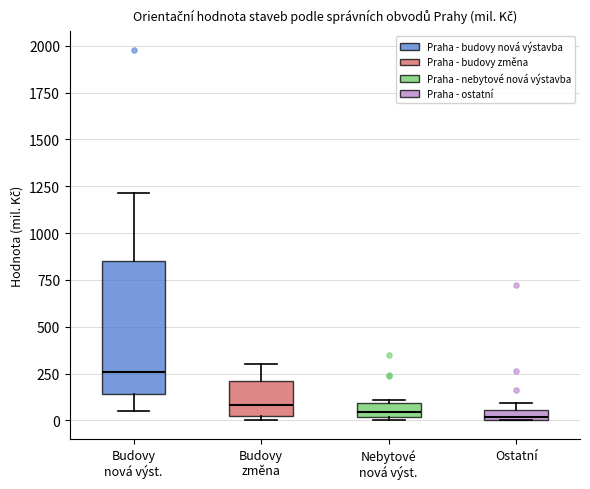

Which box has the highest median line?

Budovy nová výst.